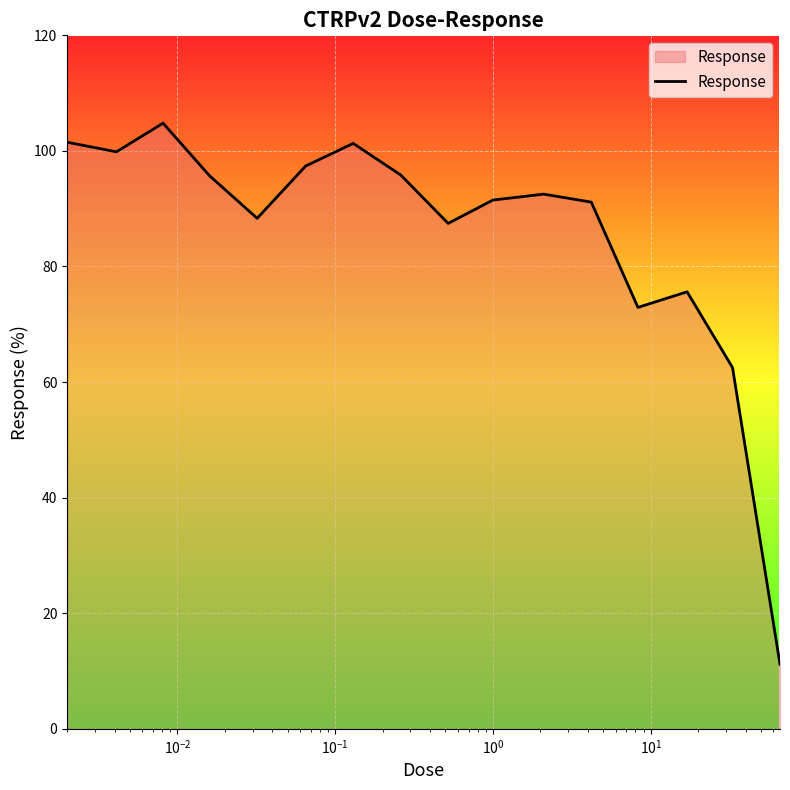

What is the maximum value shown in the chart?

104.8